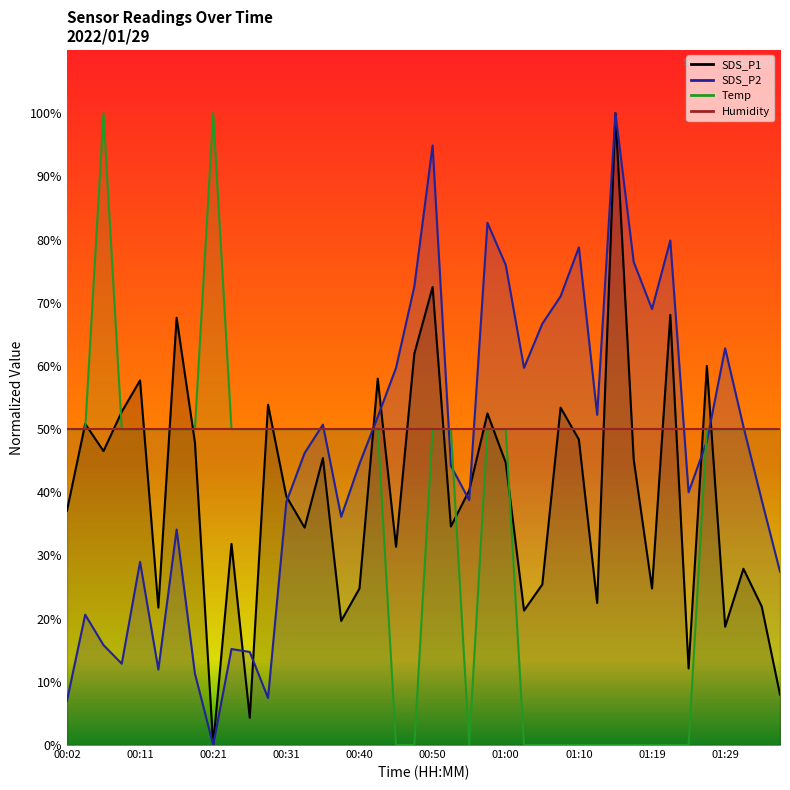

What is the average value of the Temp series?

36.3